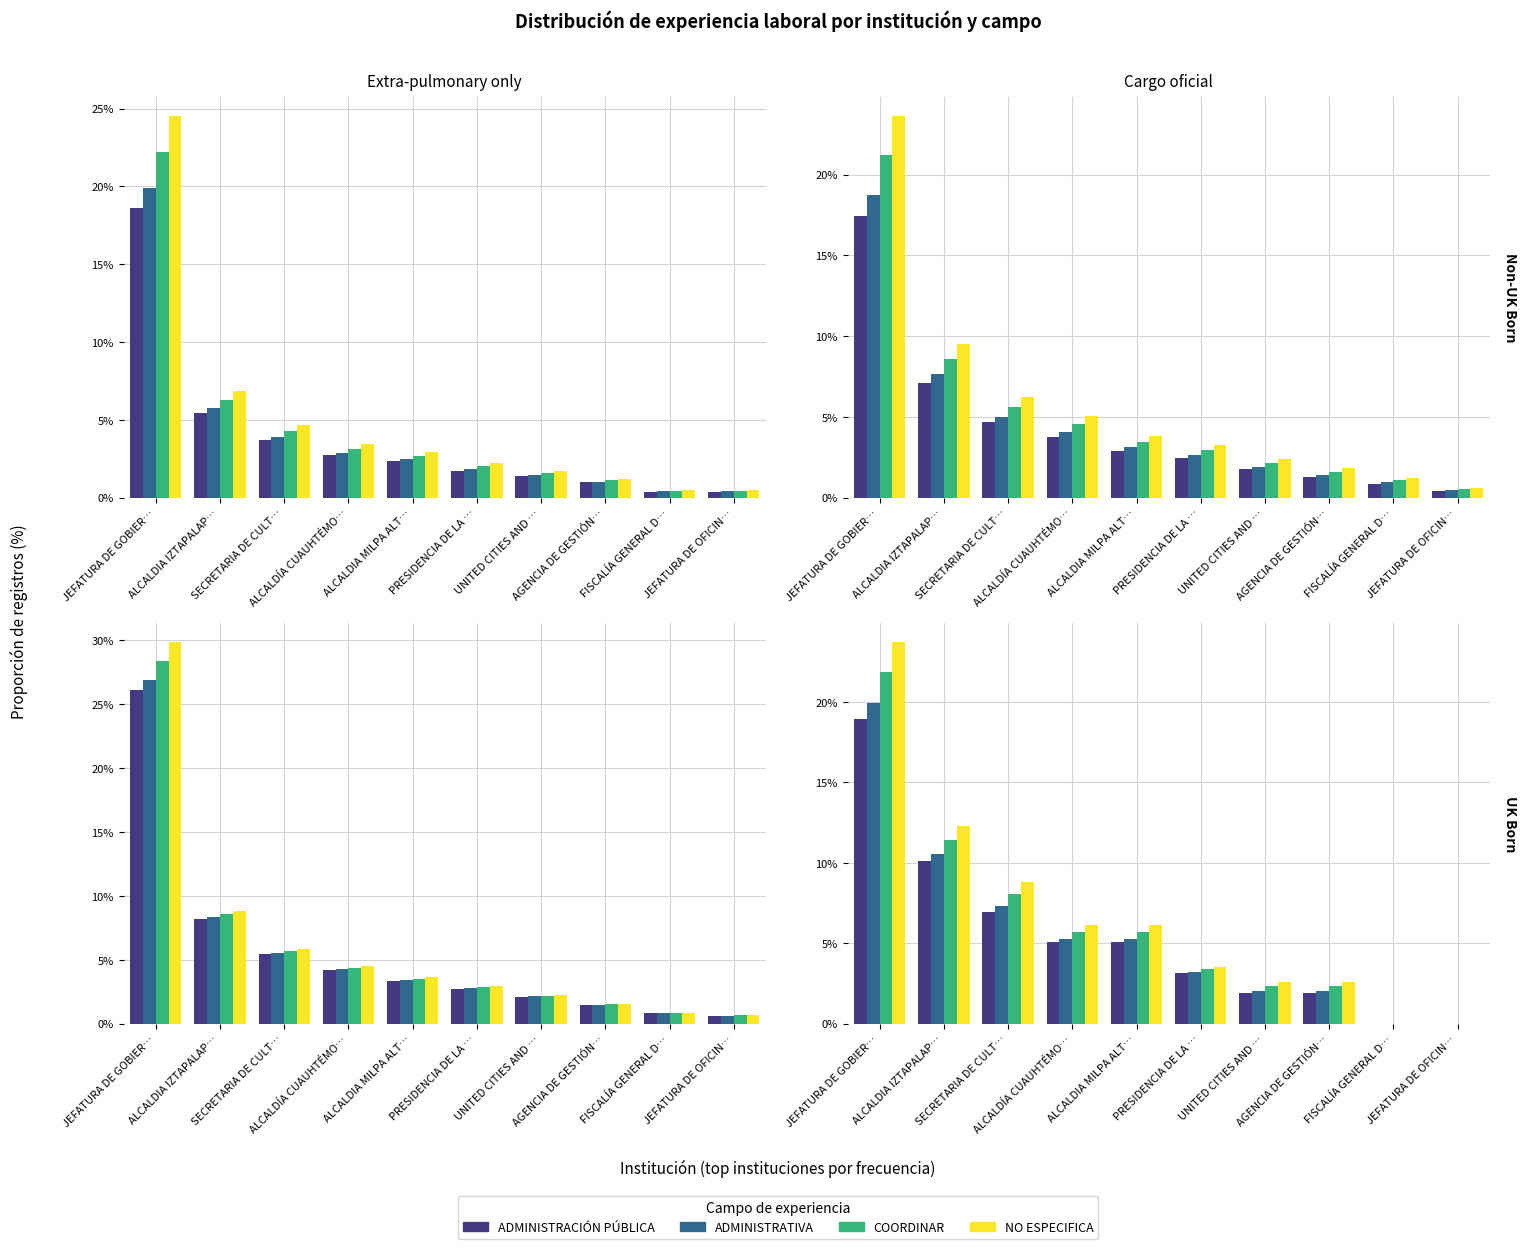

How many distinct data groups are displayed?

4